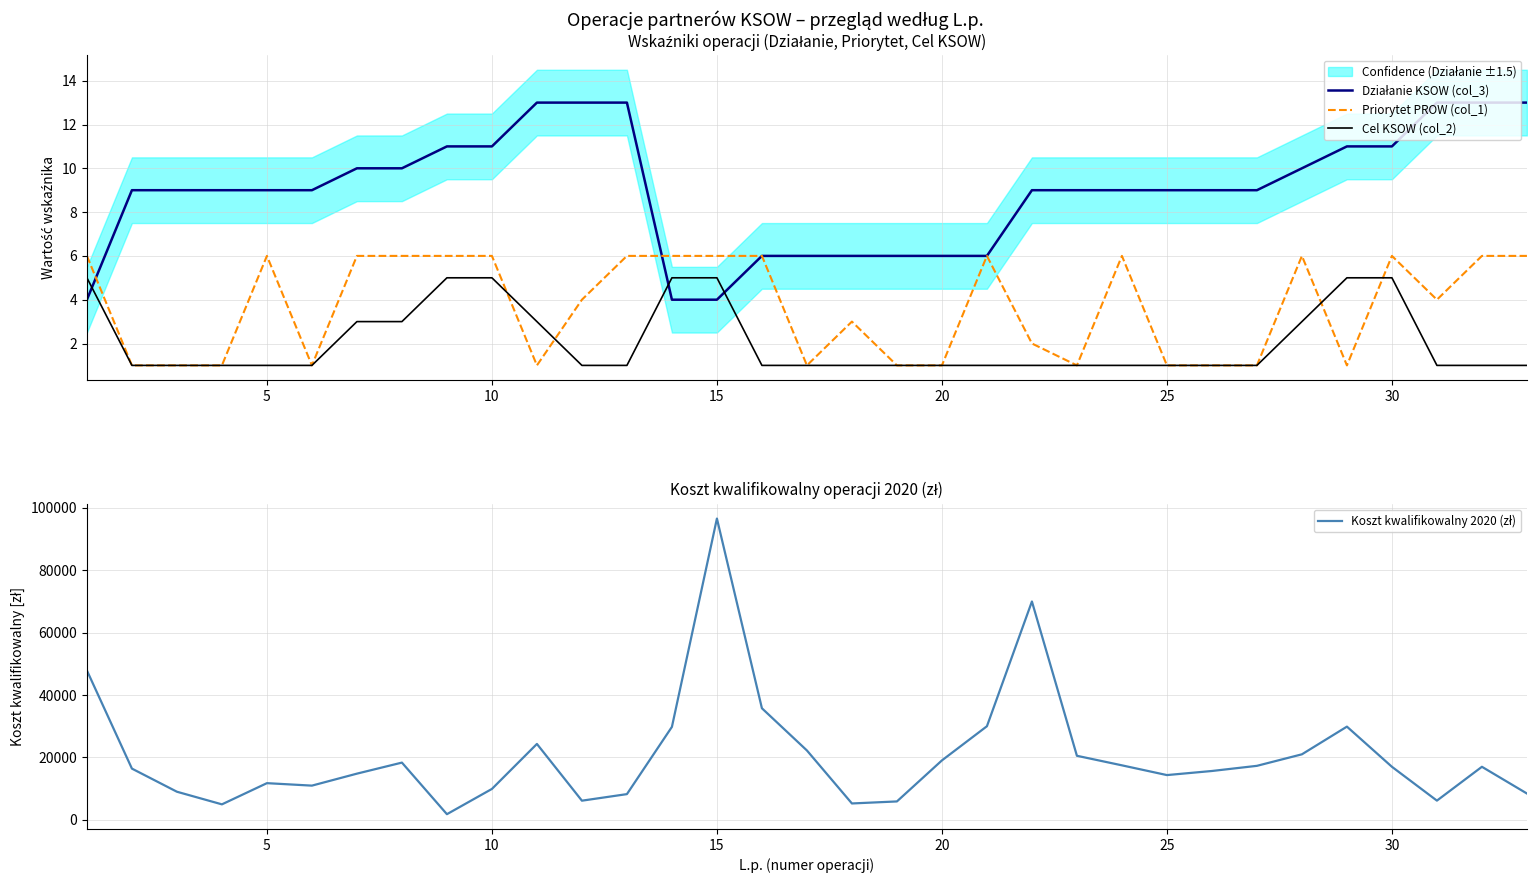

The value of Priorytet PROW (col_1) at 5 is 6. True or false?

True